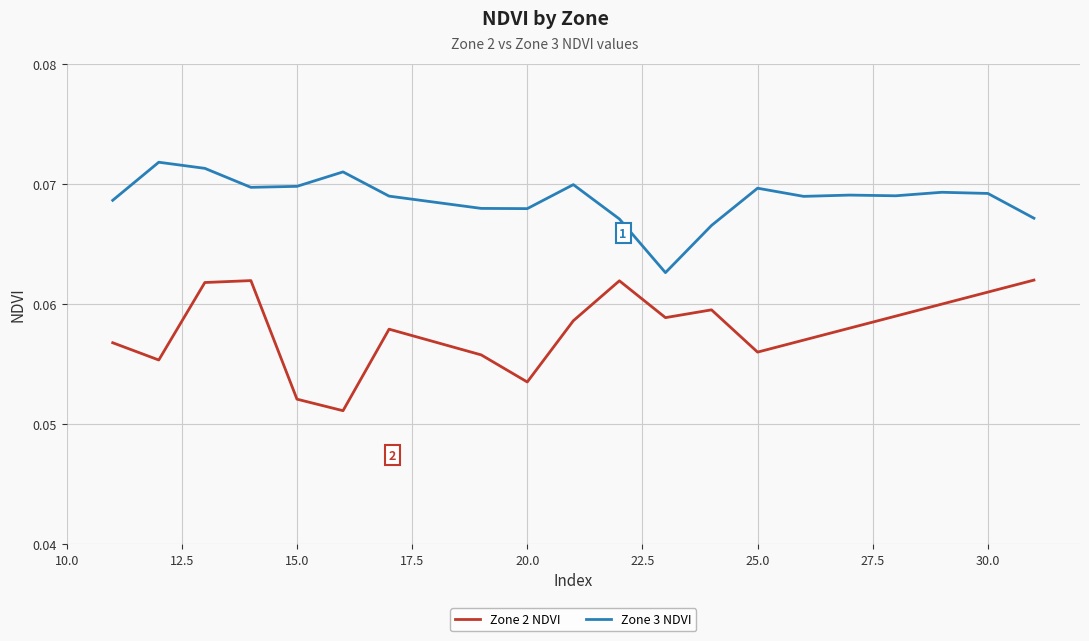

Which series has the largest total across all categories?

Zone 3 NDVI